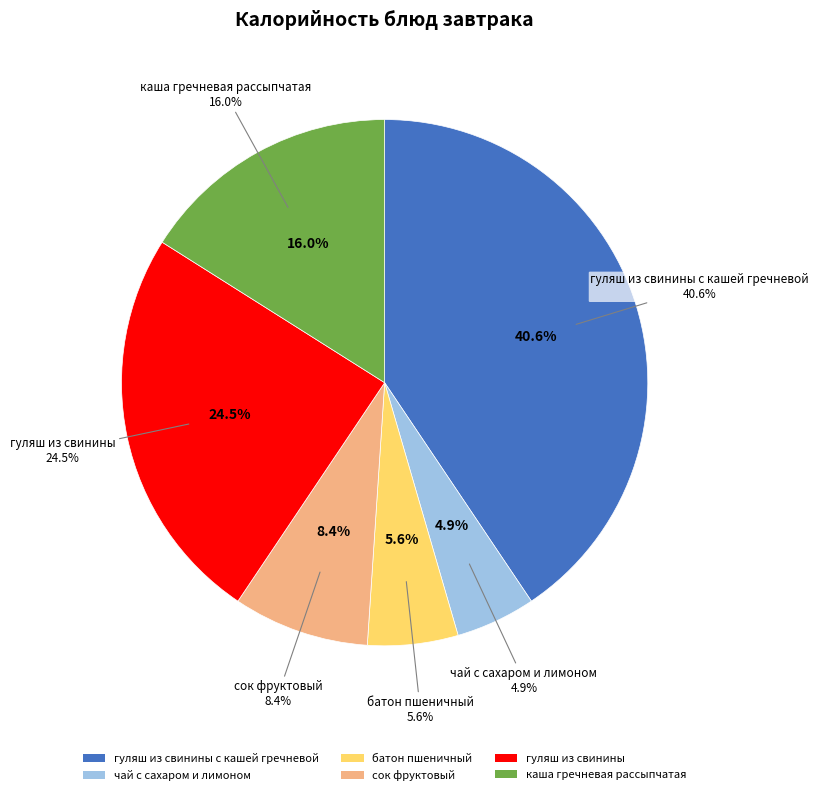

Which category has the biggest portion of the pie?

гуляш из свинины с кашей гречневой